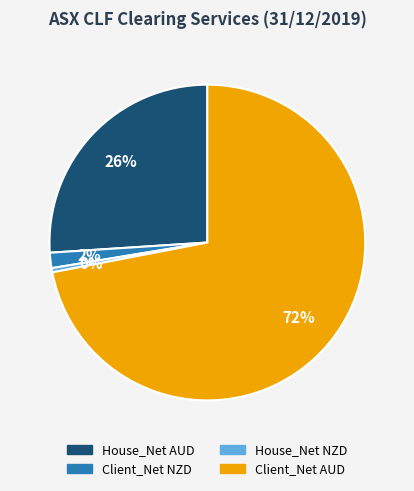

Does House_Net NZD account for over 50% of the chart?

No